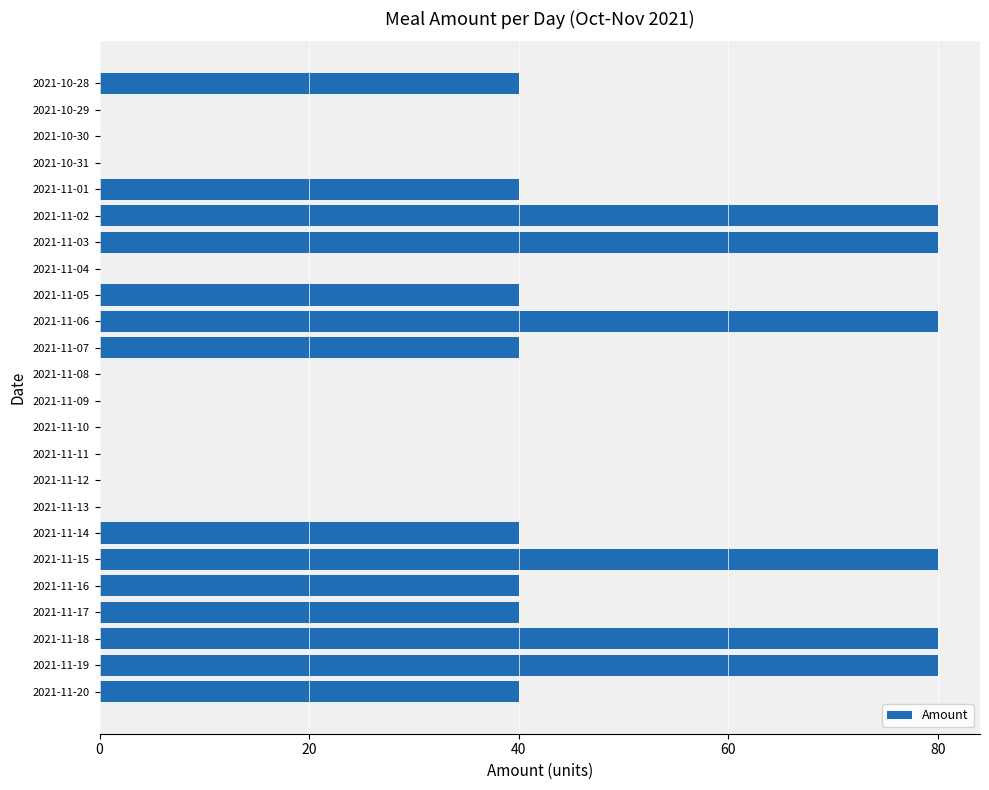

What is the sum of the values at 2021-11-13 and 2021-10-28?

40